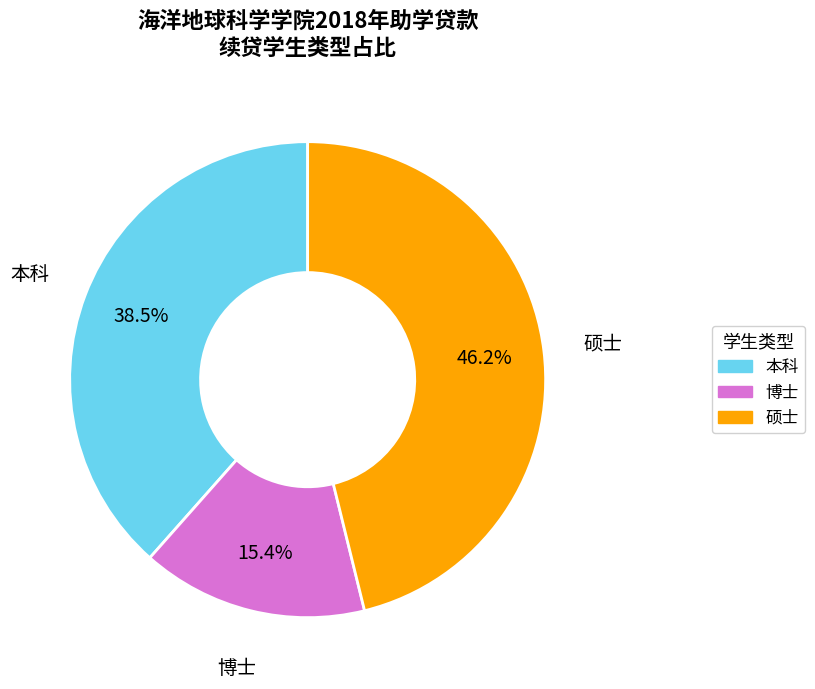

To the nearest percent, what percentage of the pie is 博士?

15%